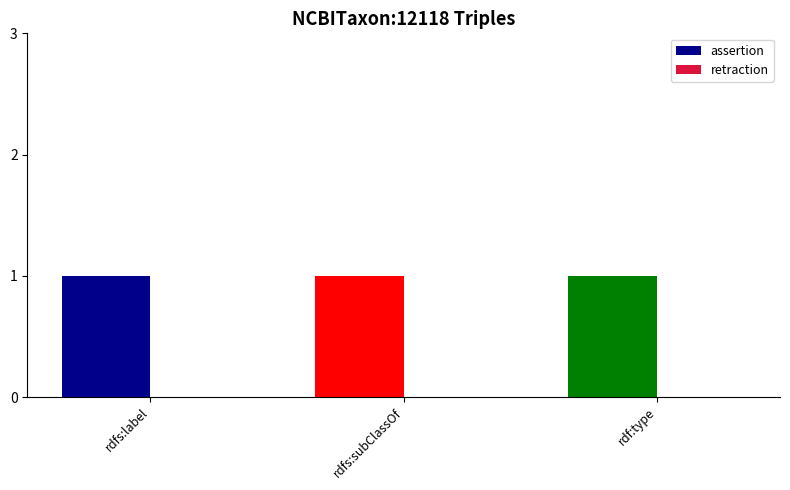

Reading left to right, transcribe all the data shown in this chart.

assertion: rdfs:label=1	rdfs:subClassOf=1	rdf:type=1
retraction: rdfs:label=0	rdfs:subClassOf=0	rdf:type=0